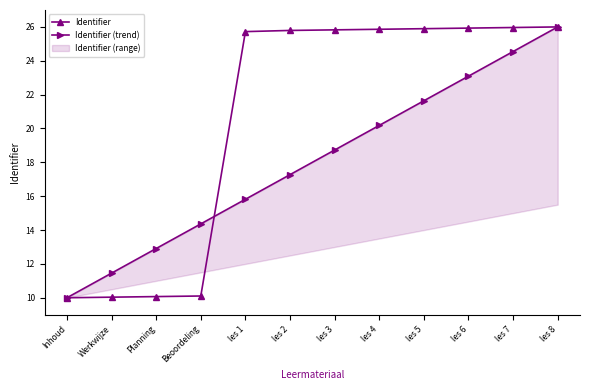

The value of Identifier at Beoordeling is 13.4. True or false?

False